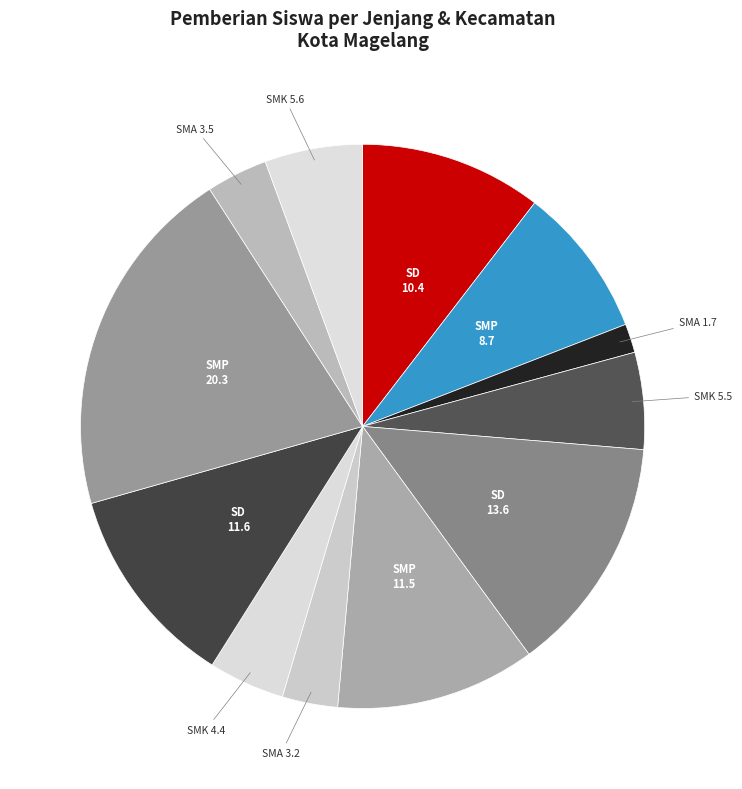

How many segments does this pie chart have?

12